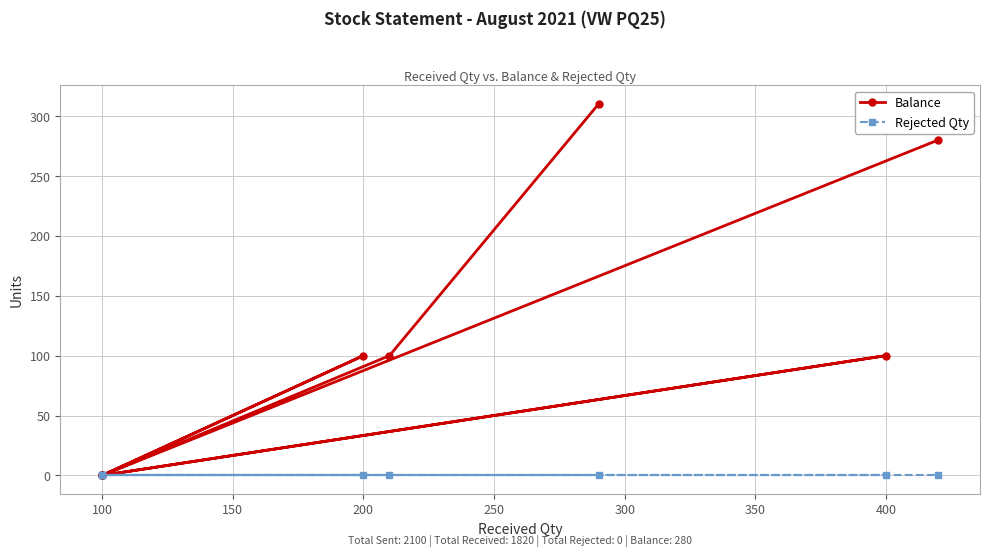

True or false: Balance has more than 0 interior local peaks.

True